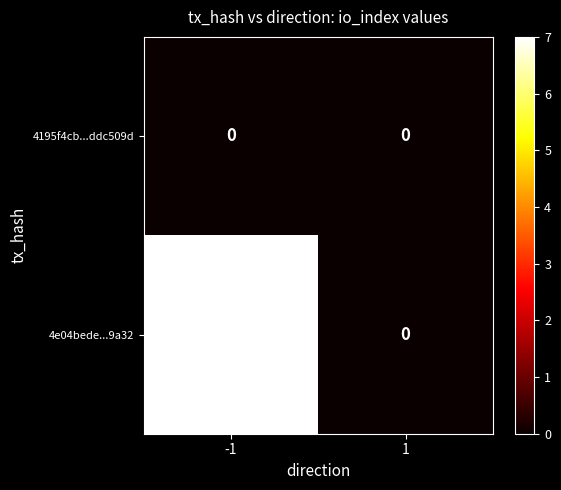

The 4195f4cb...ddc509d series shows 0 at -1. True or false?

True